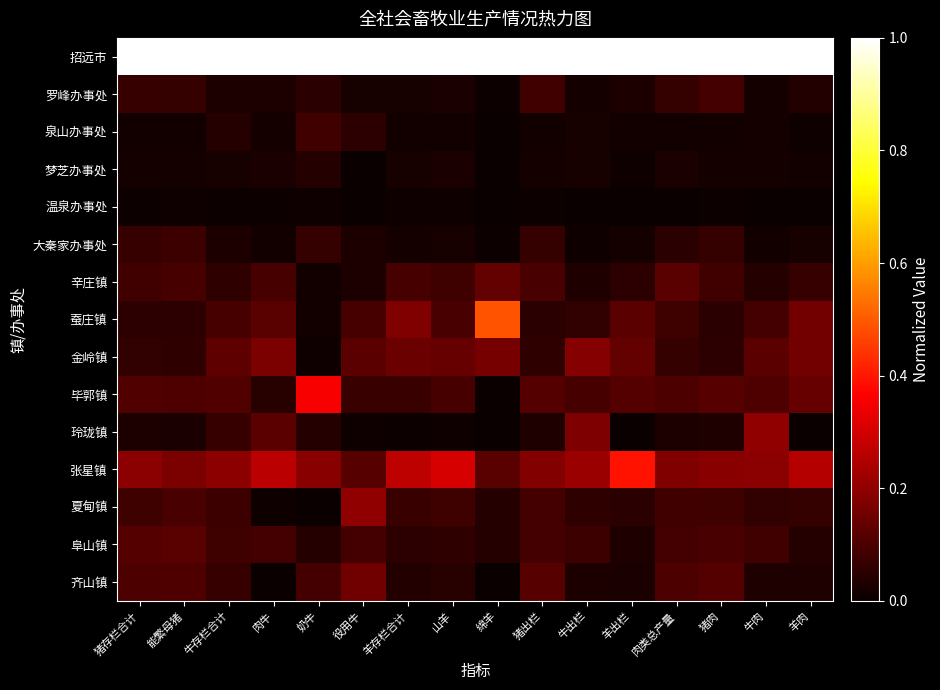

How many distinct data groups are displayed?

15